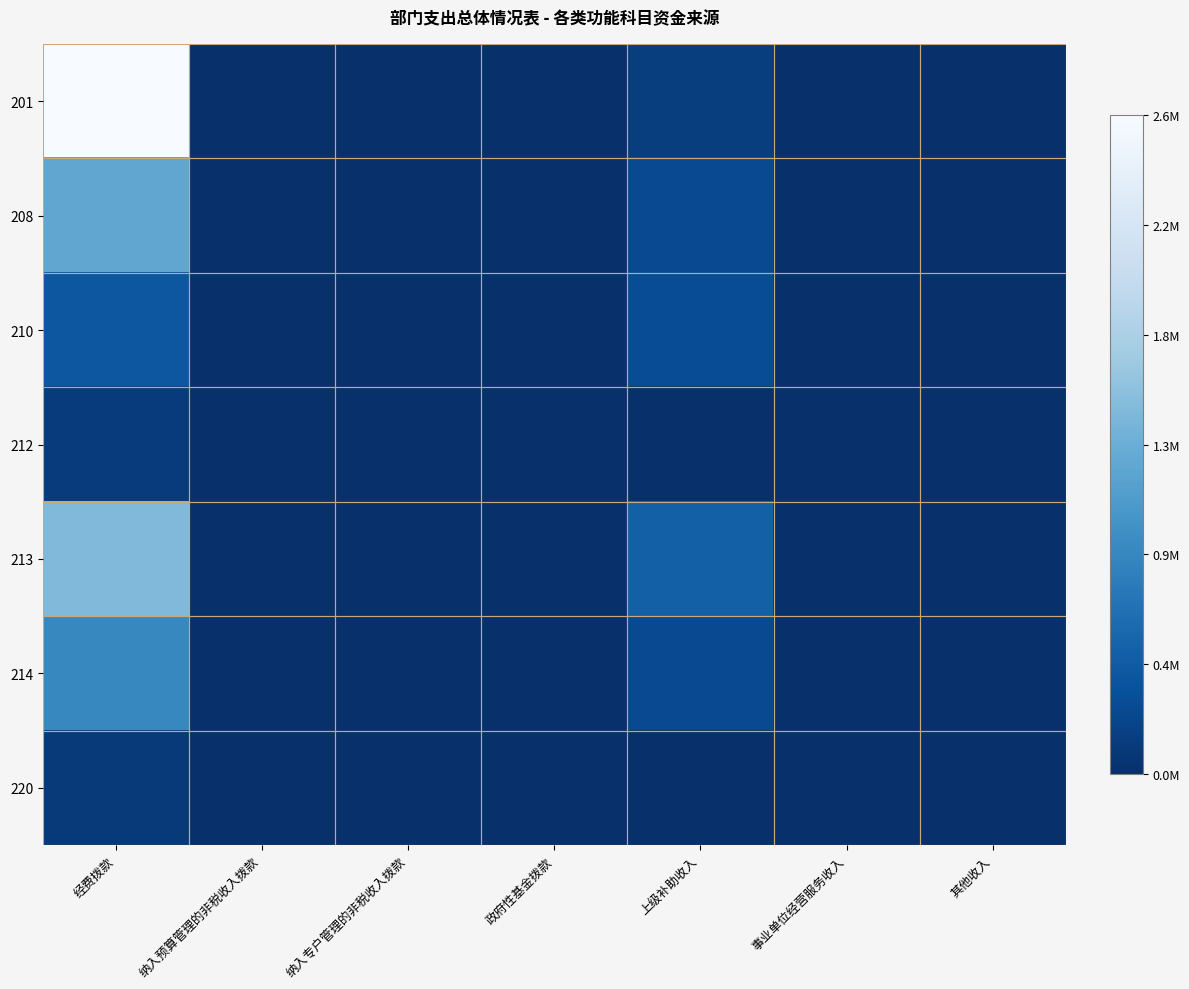

List the series in order of their peak value, lowest first.

220, 212, 210, 214, 208, 213, 201